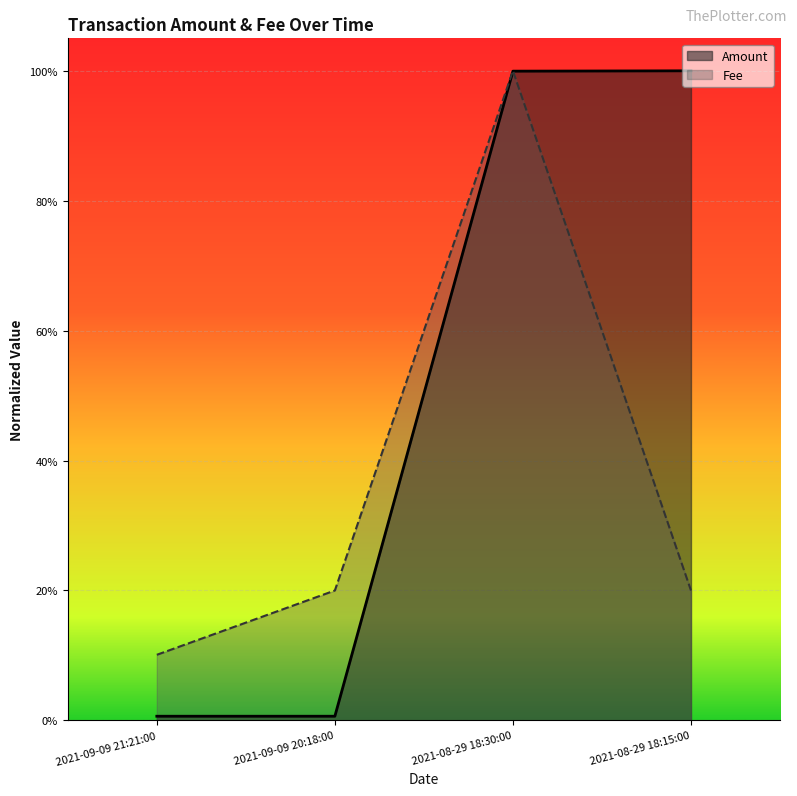

List the labels in order of Fee value, largest first.

2021-08-29 18:30:00, 2021-09-09 20:18:00, 2021-08-29 18:15:00, 2021-09-09 21:21:00